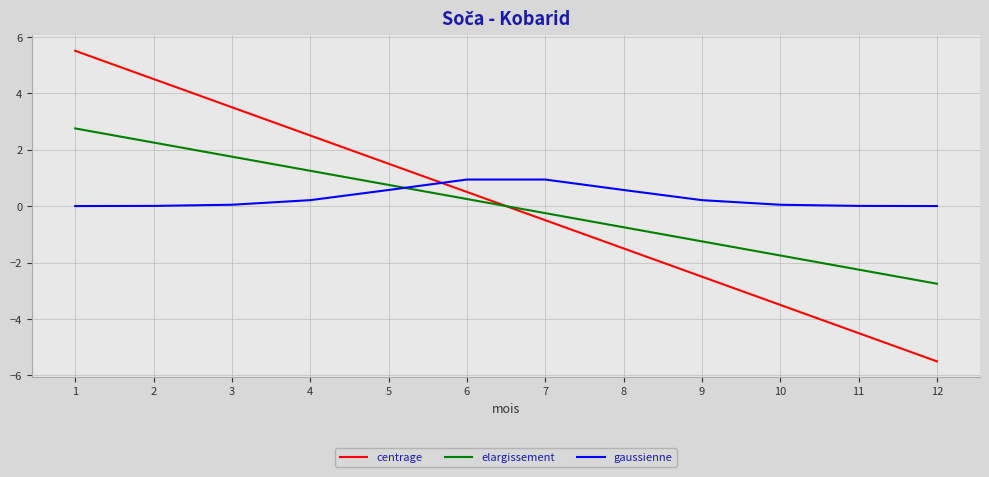

What is the difference between the maximum and minimum values in the elargissement series?

5.5